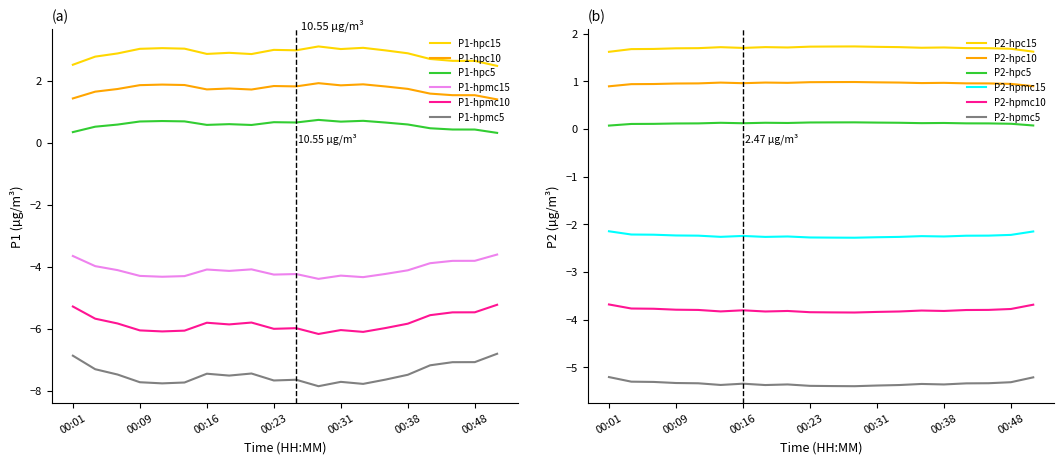

True or false: P1-hpmc15 and P1-hpmc10 cross at least once.

False